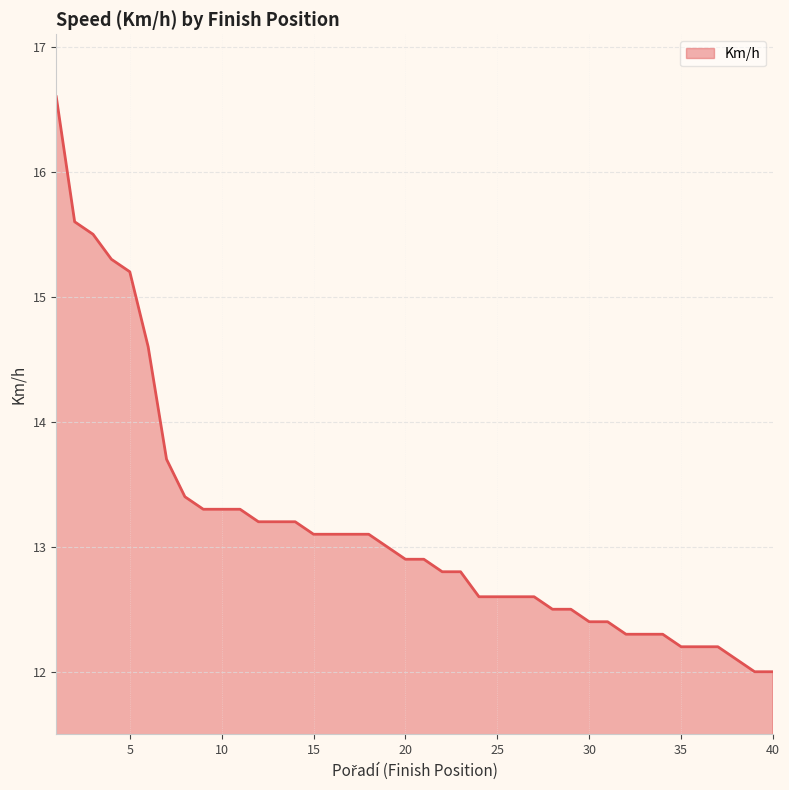

What is the maximum value shown in the chart?

16.6